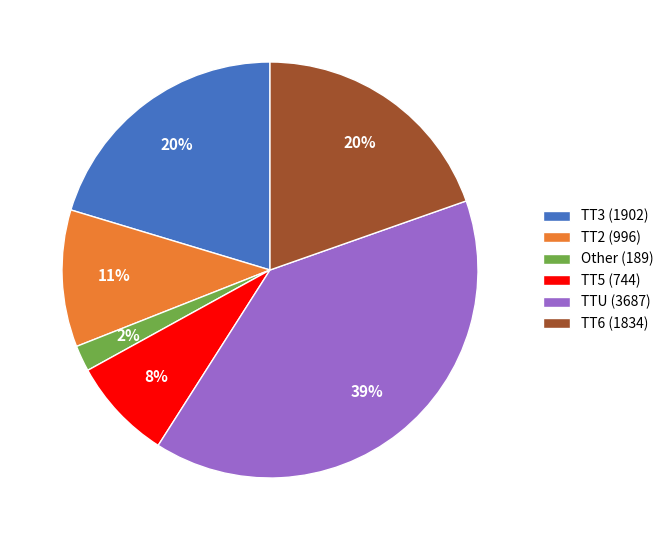

To the nearest percent, what portion does TT3 (1902) represent?

20%